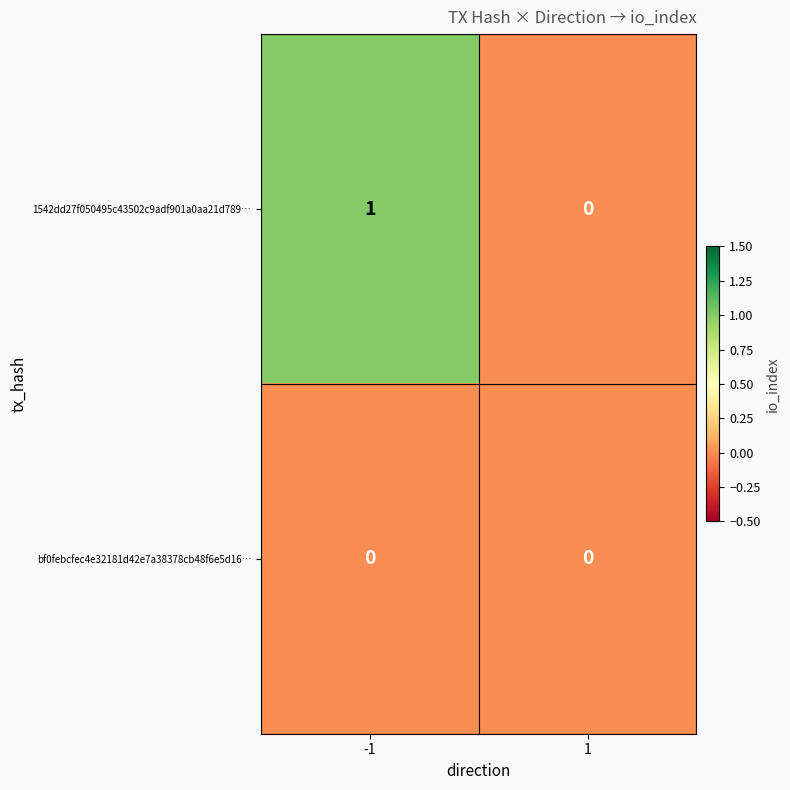

Is it true that 1542dd27f050495c43502c9adf901a0aa21d789… equals 1 at -1?

True